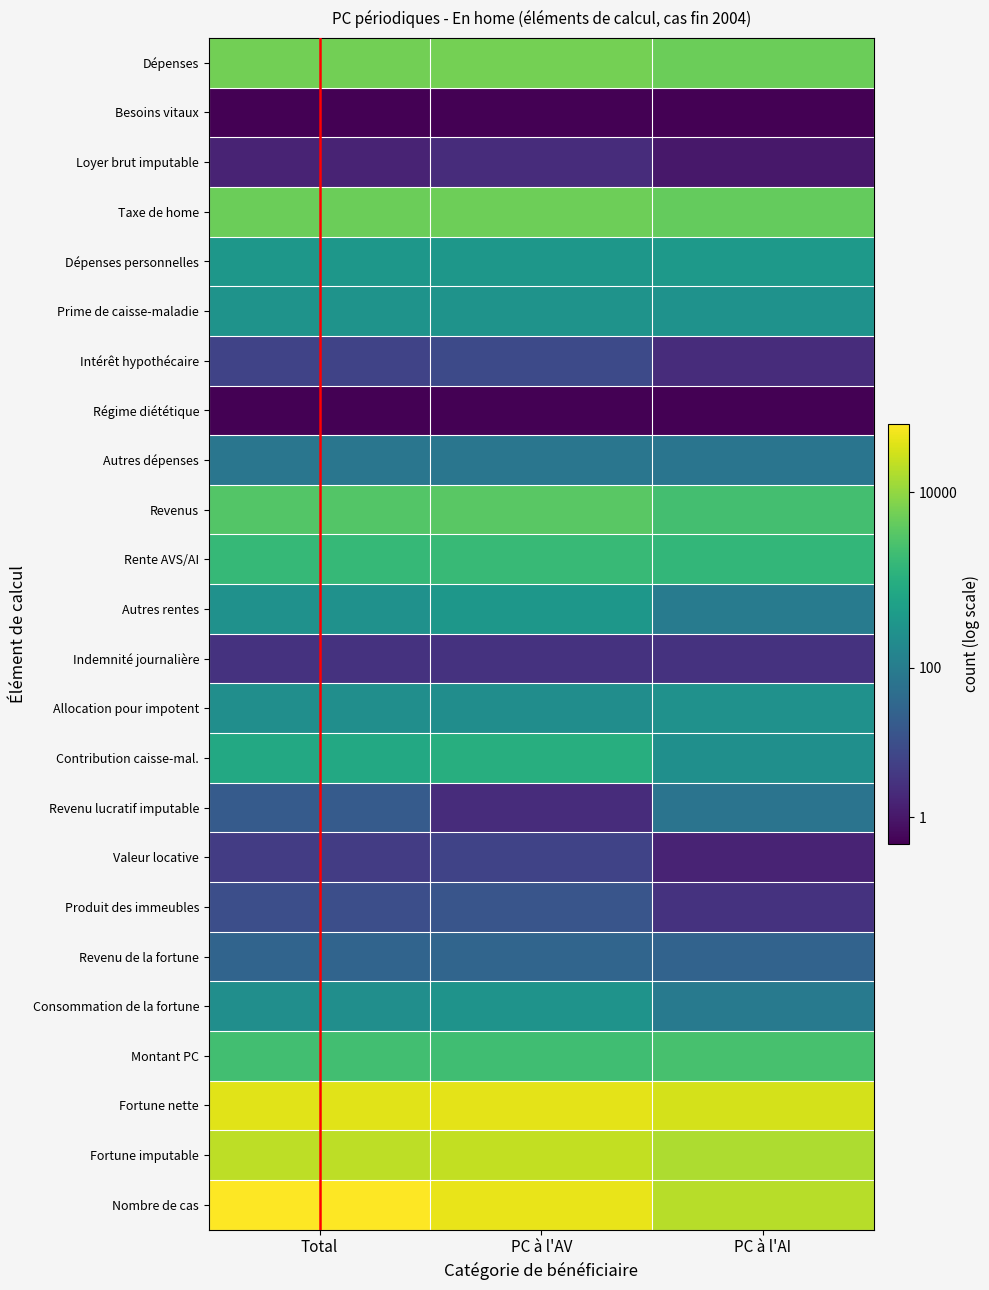

Reading left to right, list all the values displayed in this chart.

Dépenses: Total=8.7	PC à l'AV=8.7	PC à l'AI=8.5
Besoins vitaux: Total=0.0	PC à l'AV=0.0	PC à l'AI=0.0
Loyer brut imputable: Total=1.1	PC à l'AV=1.4	PC à l'AI=0.7
Taxe de home: Total=8.5	PC à l'AV=8.6	PC à l'AI=8.4
Dépenses personnelles: Total=5.8	PC à l'AV=5.8	PC à l'AI=5.9
Prime de caisse-maladie: Total=5.6	PC à l'AV=5.7	PC à l'AI=5.6
Intérêt hypothécaire: Total=2.2	PC à l'AV=2.5	PC à l'AI=1.4
Régime diététique: Total=0.0	PC à l'AV=0.0	PC à l'AI=0.0
Autres dépenses: Total=4.3	PC à l'AV=4.3	PC à l'AI=4.3
Revenus: Total=8.1	PC à l'AV=8.2	PC à l'AI=7.7
Rente AVS/AI: Total=7.4	PC à l'AV=7.4	PC à l'AI=7.3
Autres rentes: Total=5.6	PC à l'AV=5.8	PC à l'AI=4.6
Indemnité journalière: Total=1.6	PC à l'AV=1.6	PC à l'AI=1.6
Allocation pour impotent: Total=5.5	PC à l'AV=5.4	PC à l'AI=5.6
Contribution caisse-mal.: Total=6.6	PC à l'AV=6.9	PC à l'AI=5.5
Revenu lucratif imputable: Total=3.2	PC à l'AV=1.4	PC à l'AI=4.2
Valeur locative: Total=1.9	PC à l'AV=2.2	PC à l'AI=1.1
Produit des immeubles: Total=2.6	PC à l'AV=2.9	PC à l'AI=1.6
Revenu de la fortune: Total=3.6	PC à l'AV=3.6	PC à l'AI=3.5
Consommation de la fortune: Total=5.4	PC à l'AV=5.7	PC à l'AI=4.5
Montant PC: Total=7.7	PC à l'AV=7.6	PC à l'AI=7.8
Fortune nette: Total=10.5	PC à l'AV=10.6	PC à l'AI=10.3
Fortune imputable: Total=9.9	PC à l'AV=10.0	PC à l'AI=9.7
Nombre de cas: Total=11.0	PC à l'AV=10.6	PC à l'AI=9.8